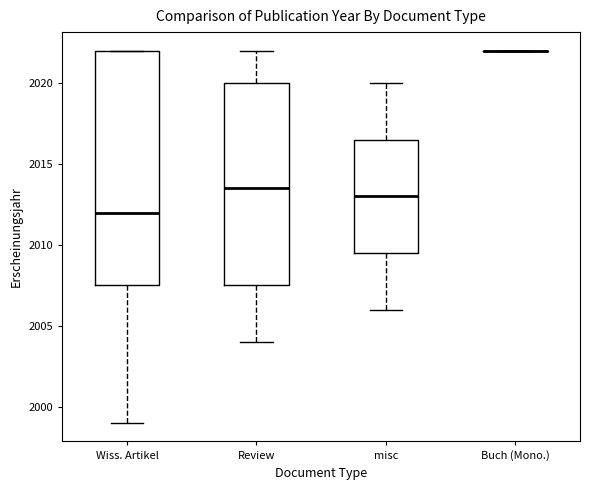

Reading left to right, transcribe this box plot: for each box, give where its median line is, the range the box spans, and where its two whiskers end, as read against the y-axis. The values are not printed on the chart, so give them approximately, as read against the axis.

Wiss. Artikel: median 2012.0, box 2007.5 to 2022.0, whiskers 1999.0 to 2022.0
Review: median 2013.5, box 2007.5 to 2020.0, whiskers 2004.0 to 2022.0
misc: median 2013.0, box 2009.5 to 2016.5, whiskers 2006.0 to 2020.0
Buch (Mono.): box collapsed to a line at 2022.0, whiskers 2022.0 to 2022.0